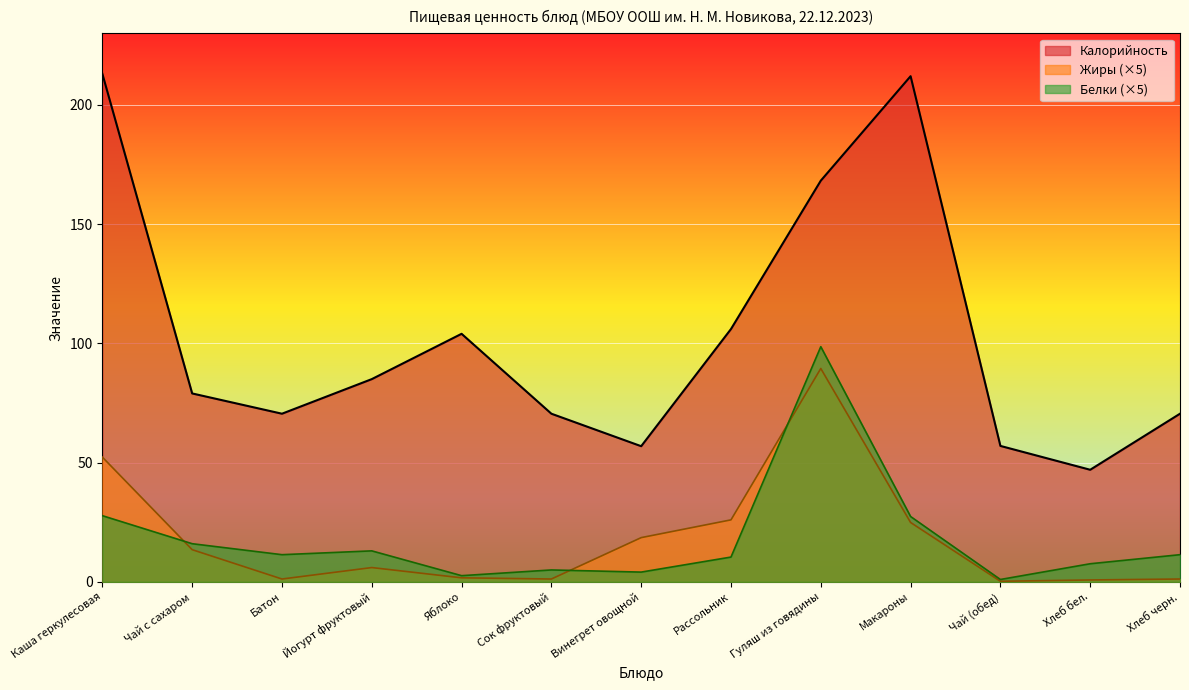

How many interior local valleys does the Жиры series have?

3